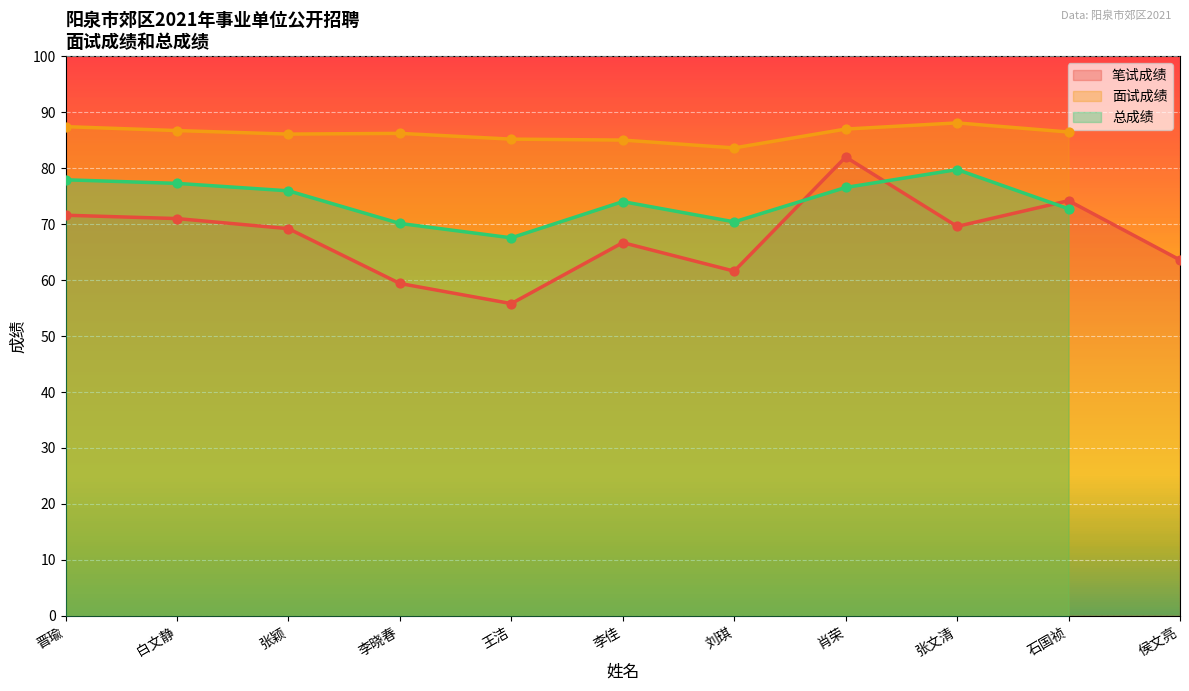

What is the total value across all series at 张颖?

231.3